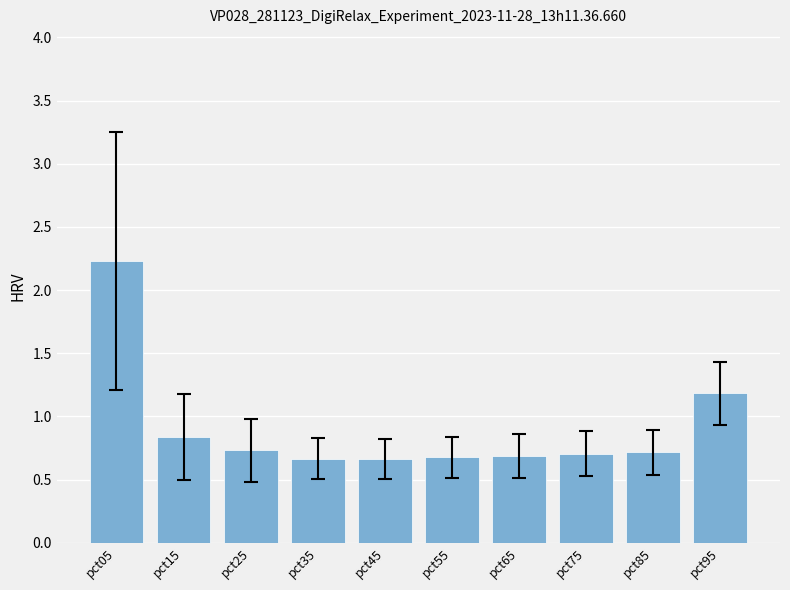

Does the chart contain stacked bars?

No